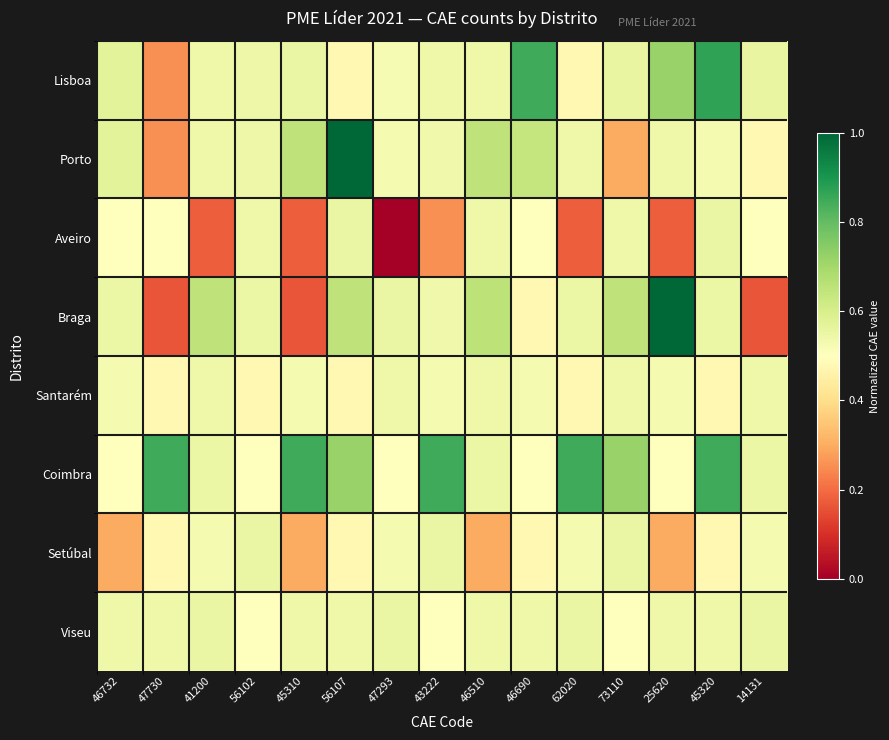

Which has a higher value, 56102 or 47730?

56102